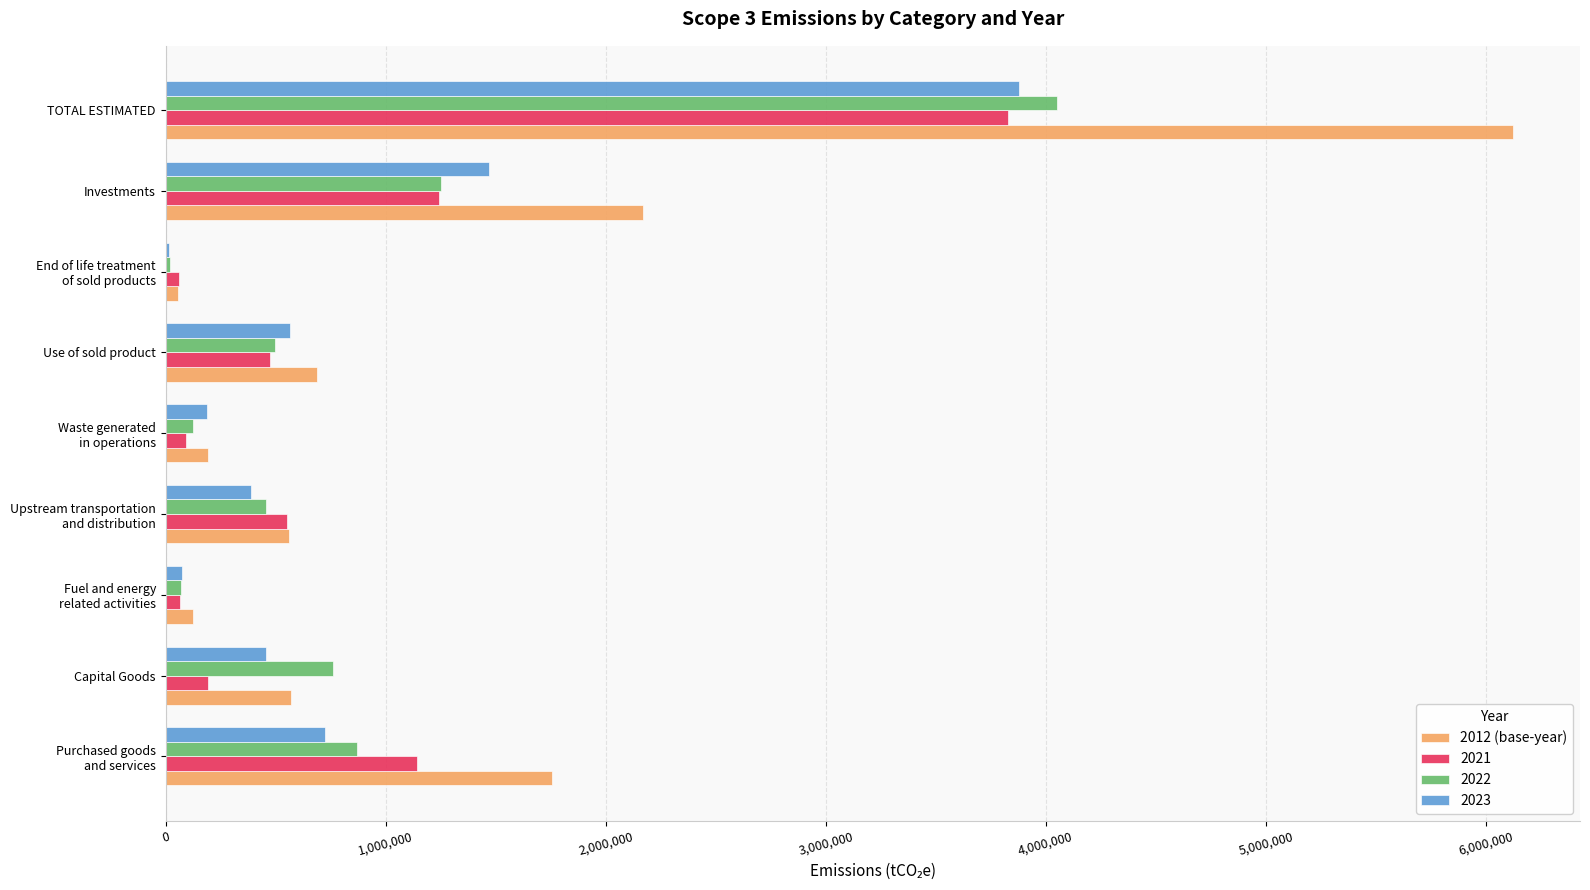

Which series has the largest total across all categories?

2012 (base-year)